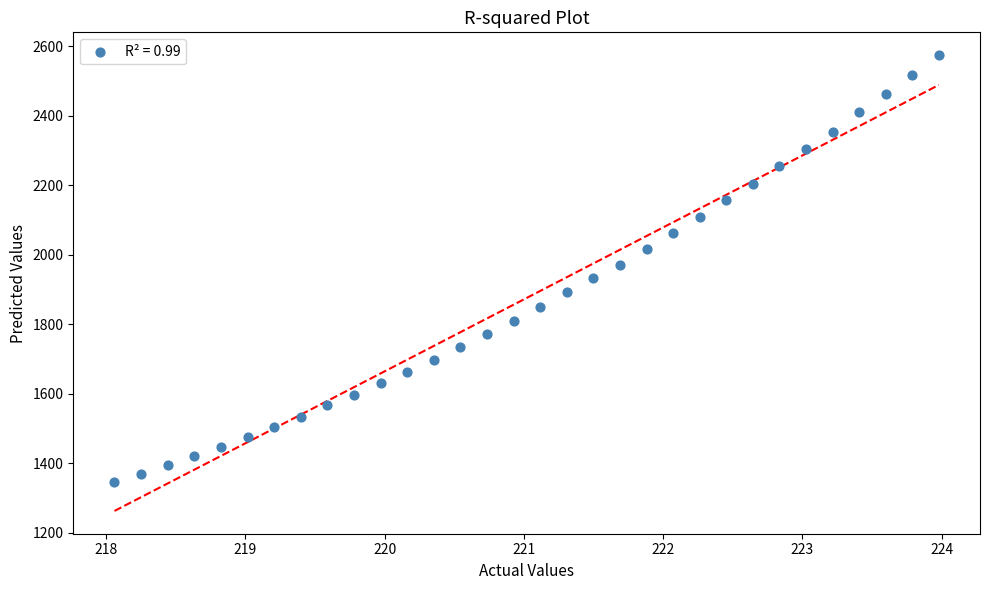

What is the range of Y values (max minus min)?

1230.1